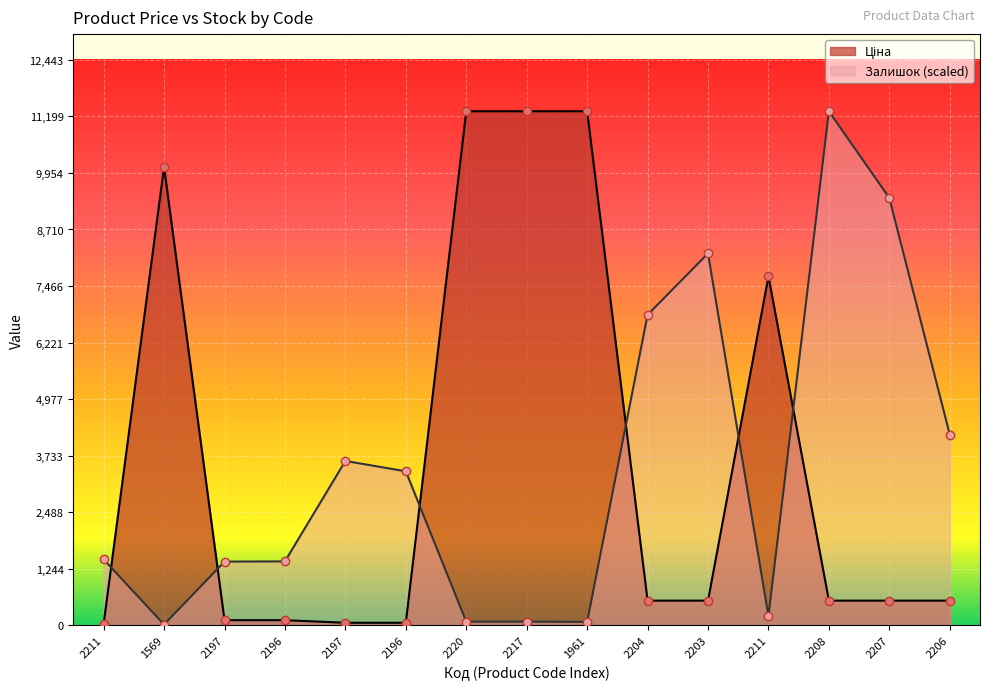

How many lines are shown in the chart?

2